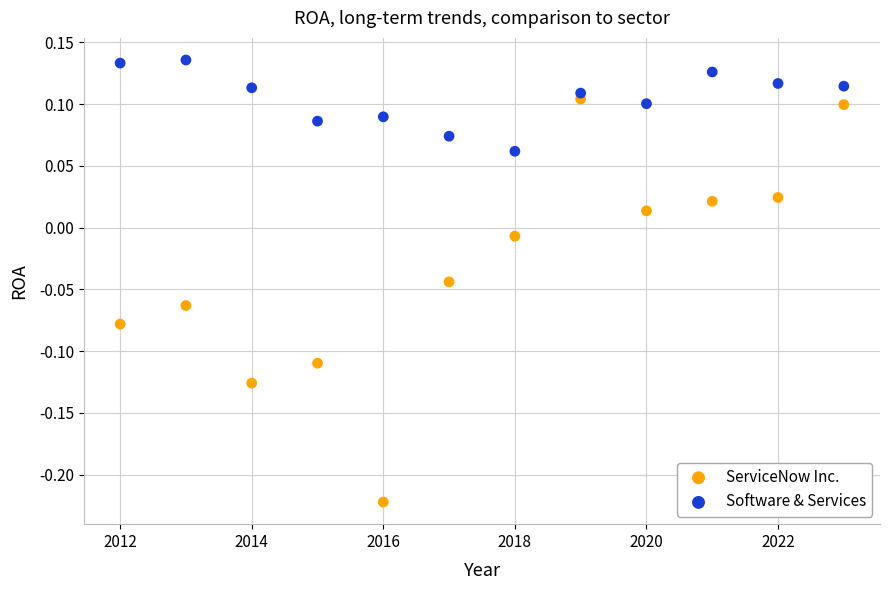

Across all data points, what is the range of Y values (max minus min)?

0.4